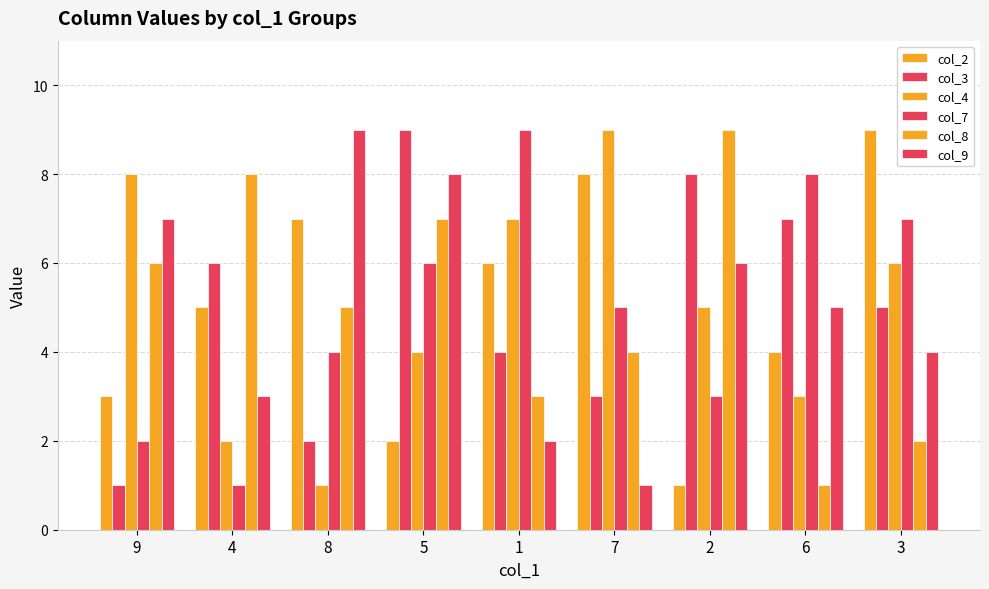

What is the label of the 3rd bar from the left?

8